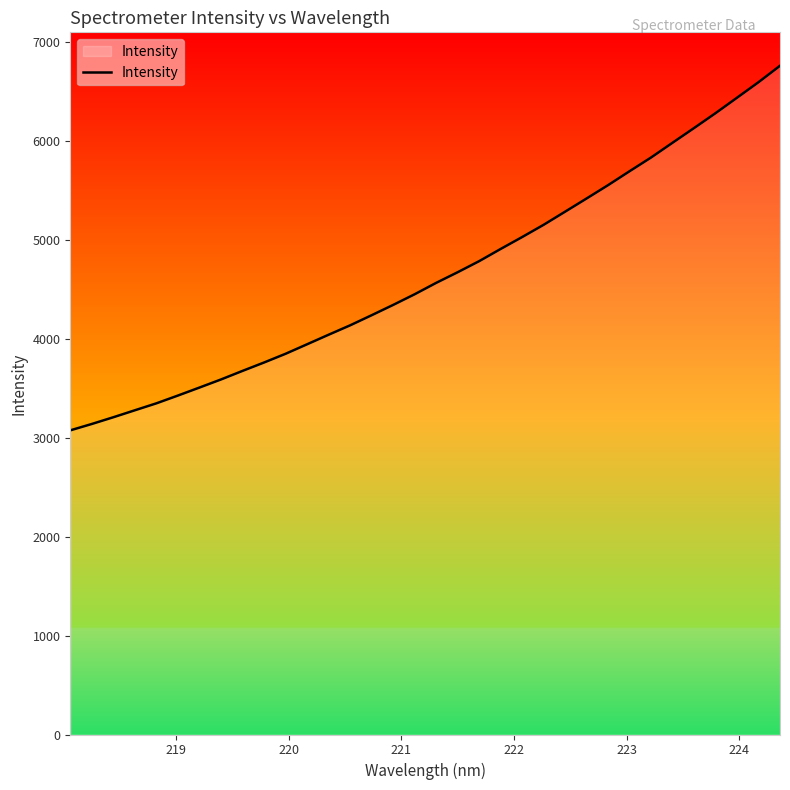

What is the greatest value displayed?

6763.1